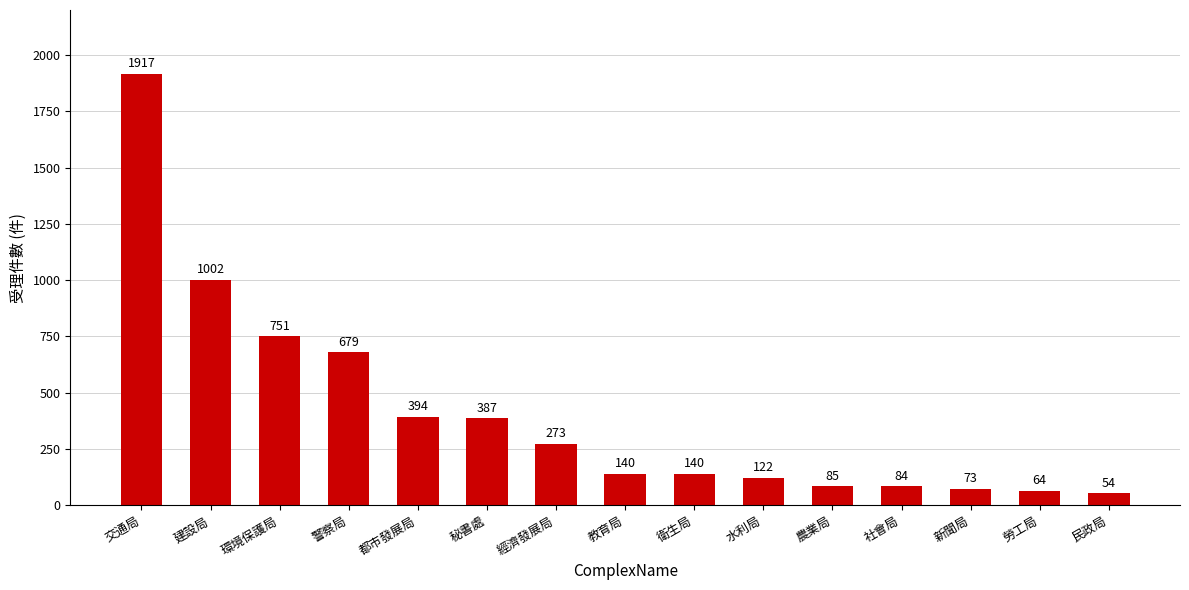

The chart shows a value of 1917 at 交通局. True or false?

True